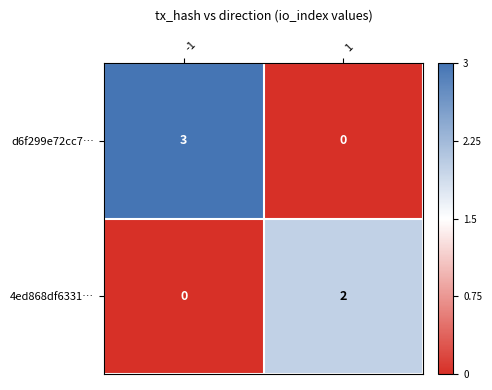

Reading left to right, list all the values displayed in this chart.

d6f299e72cc7…: -1=3	1=0
4ed868df6331…: -1=0	1=2